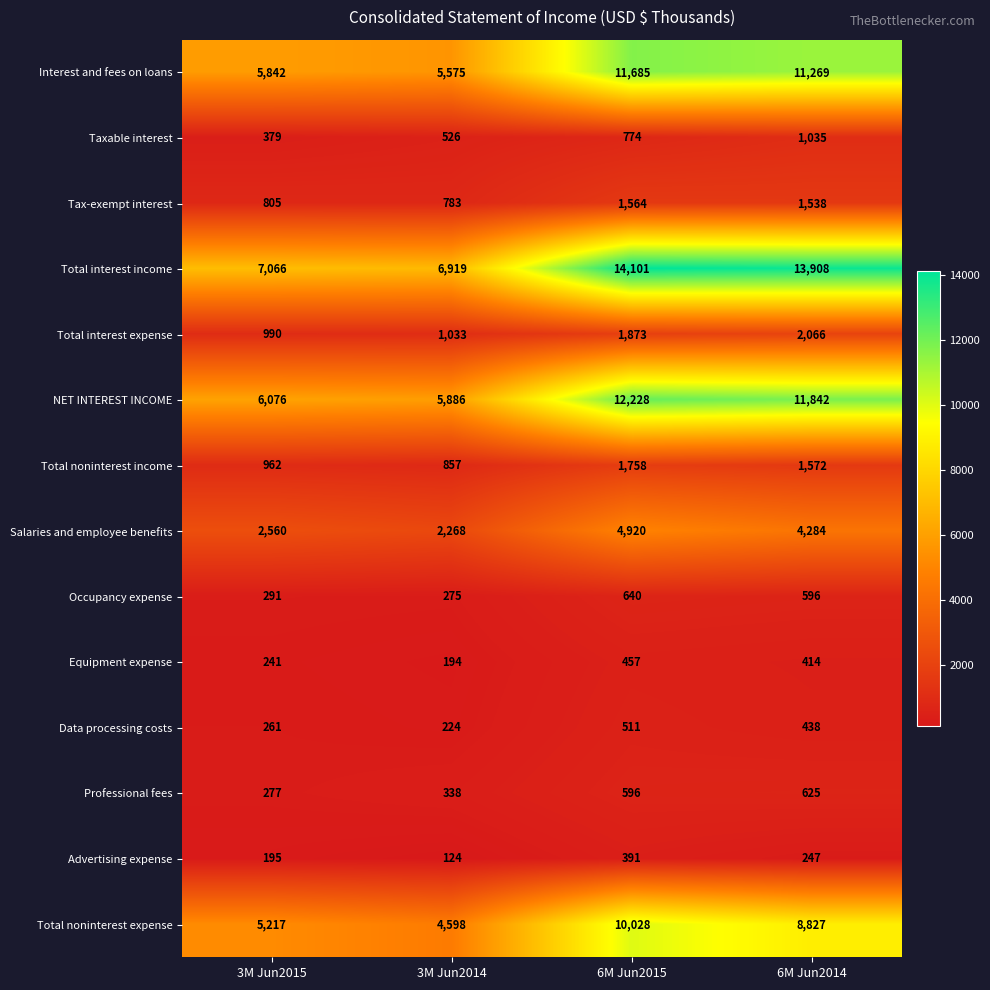

Which series has the largest range (max minus min)?

Total interest income